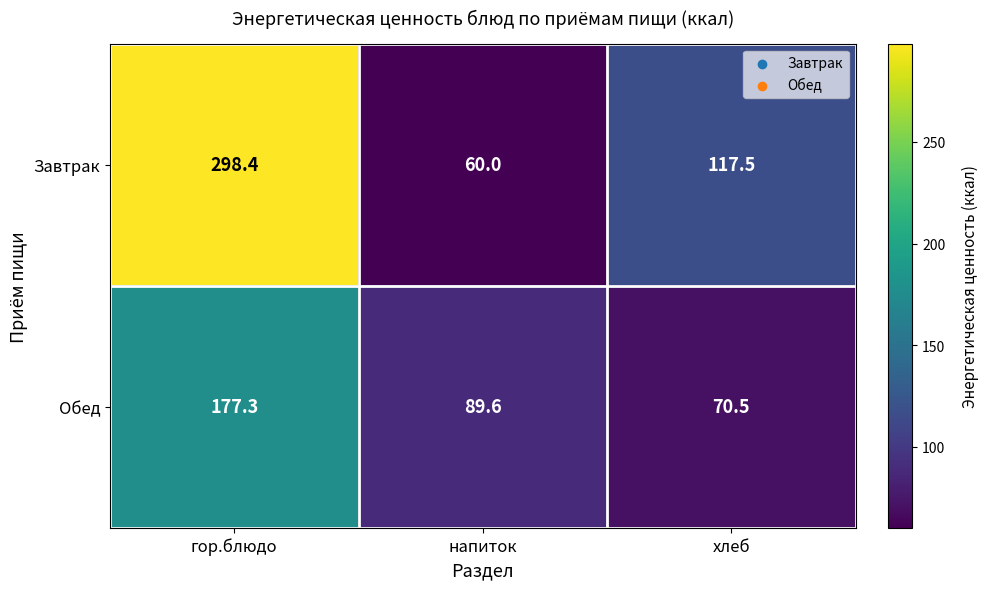

The value of Обед at напиток is 43.7. True or false?

False